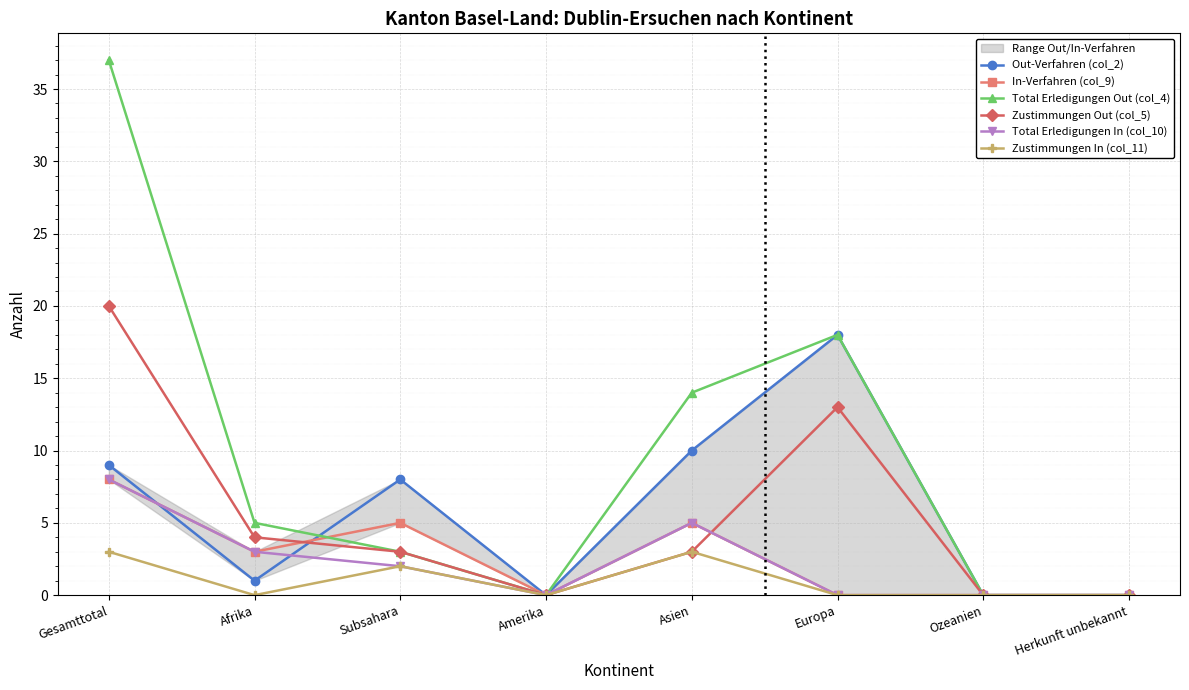

Which series has the largest total across all categories?

Total Erledigungen Out (col_4)